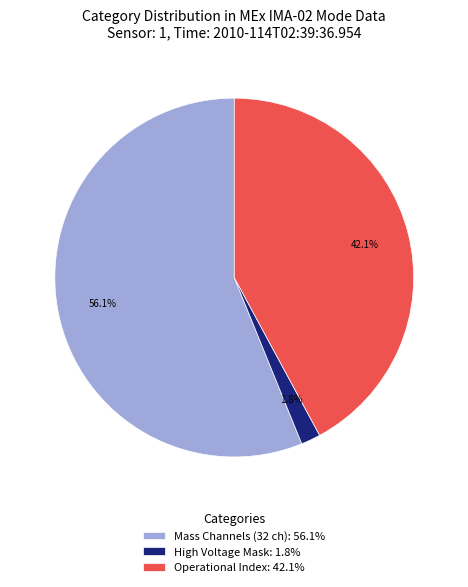

Is there a majority slice in this chart?

Yes